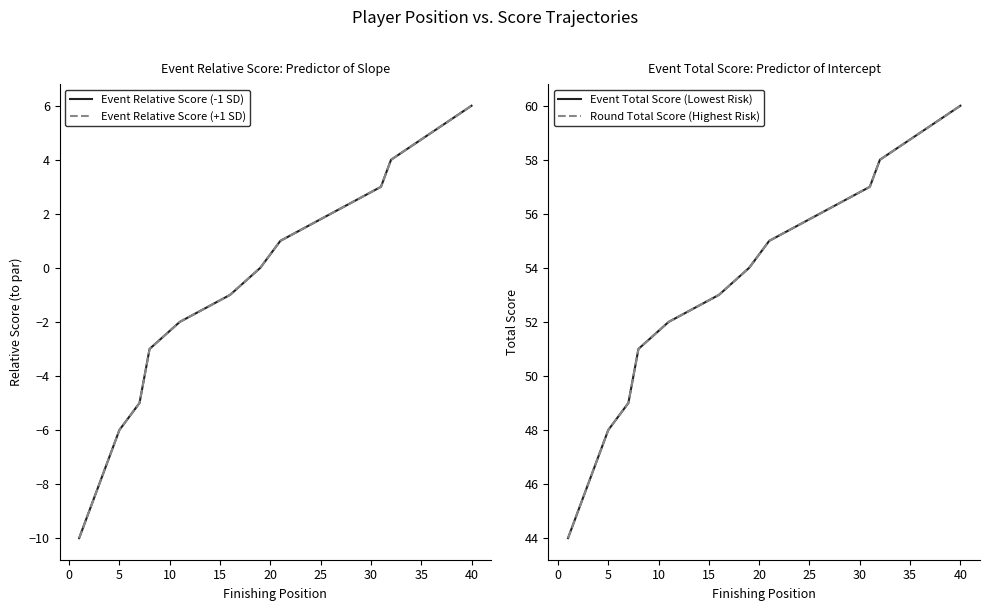

True or false: Event Total Score (Lowest Risk) has more than 0 interior local peaks.

False